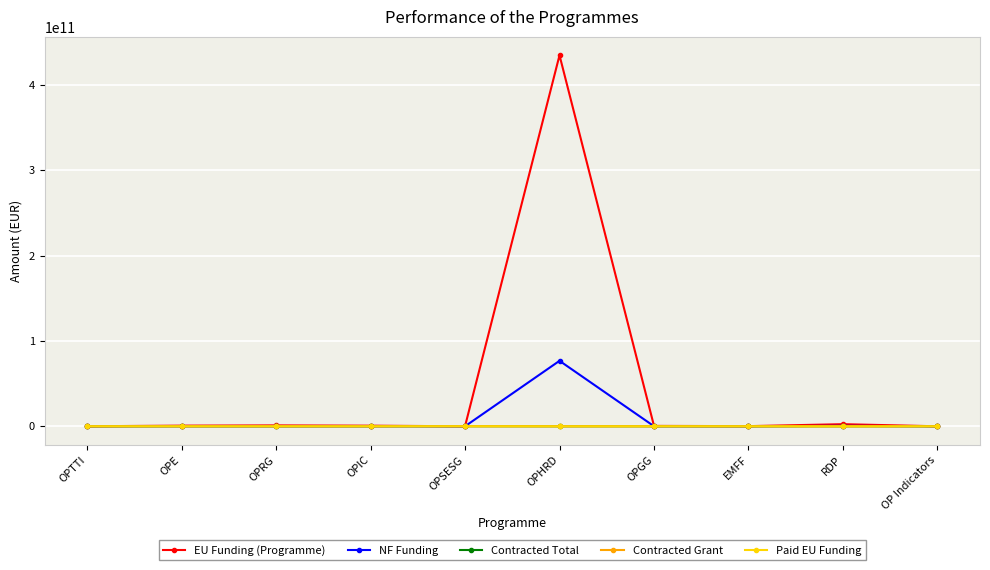

Which series has the largest total across all categories?

EU Funding (Programme)